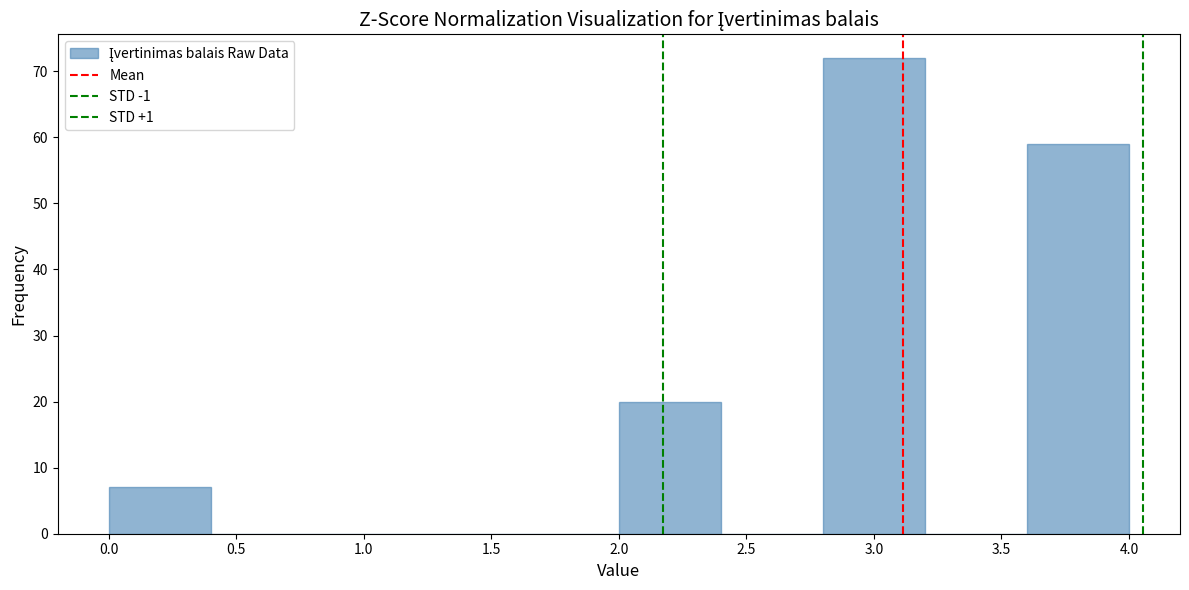

Reading left to right, list every bar in this chart as the range it spans on the x-axis followed by its height. The values are not printed on the chart, so give them approximately, as read against the axis.

0.0 to 0.4: 7
0.4 to 0.8: 0
0.8 to 1.2: 0
1.2 to 1.6: 0
1.6 to 2.0: 0
2.0 to 2.4: 20
2.4 to 2.8: 0
2.8 to 3.2: 72
3.2 to 3.6: 0
3.6 to 4.0: 59